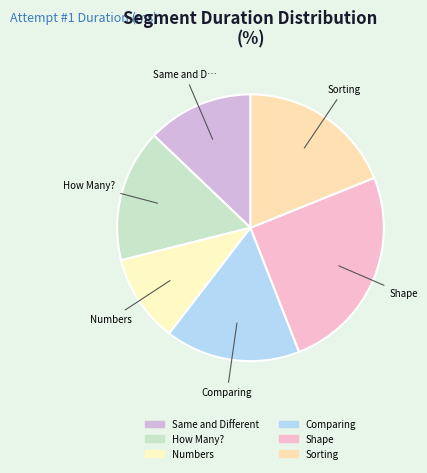

Is there a majority slice in this chart?

No